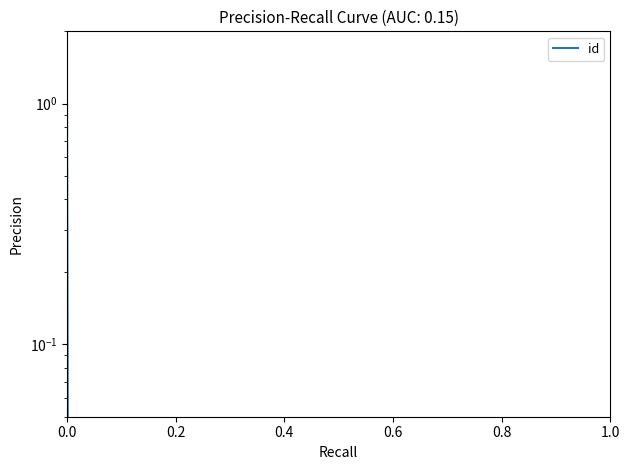

Does the chart display data point markers on the line(s)?

No